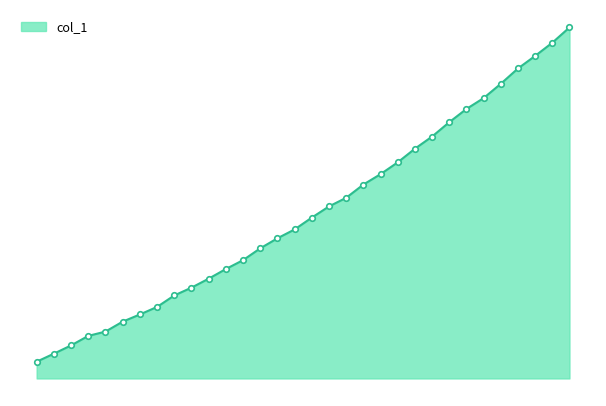

Which category has the lowest value across all series?

218.0596